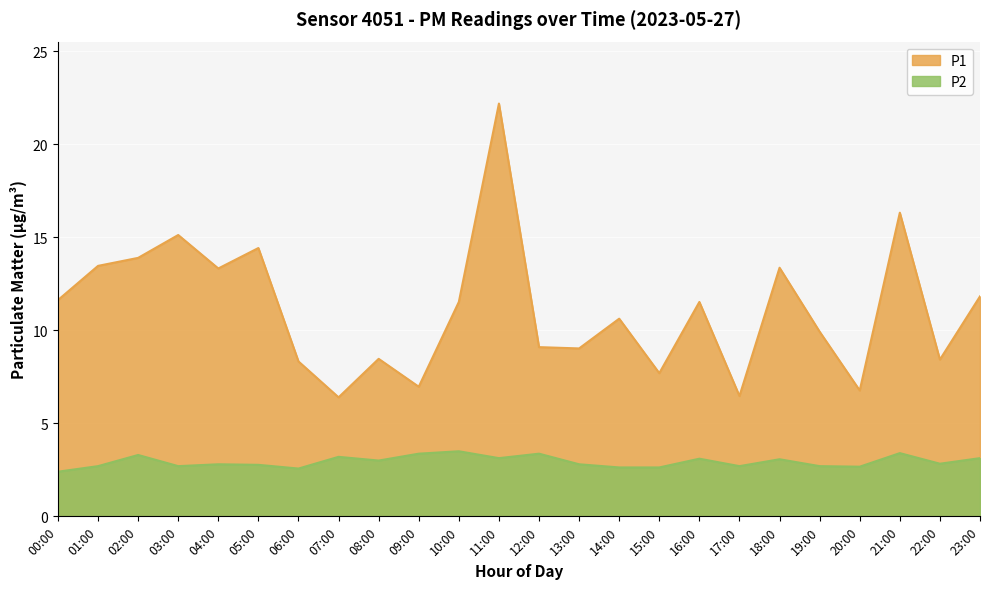

At which category does P1 reach its first local valley?

04:00